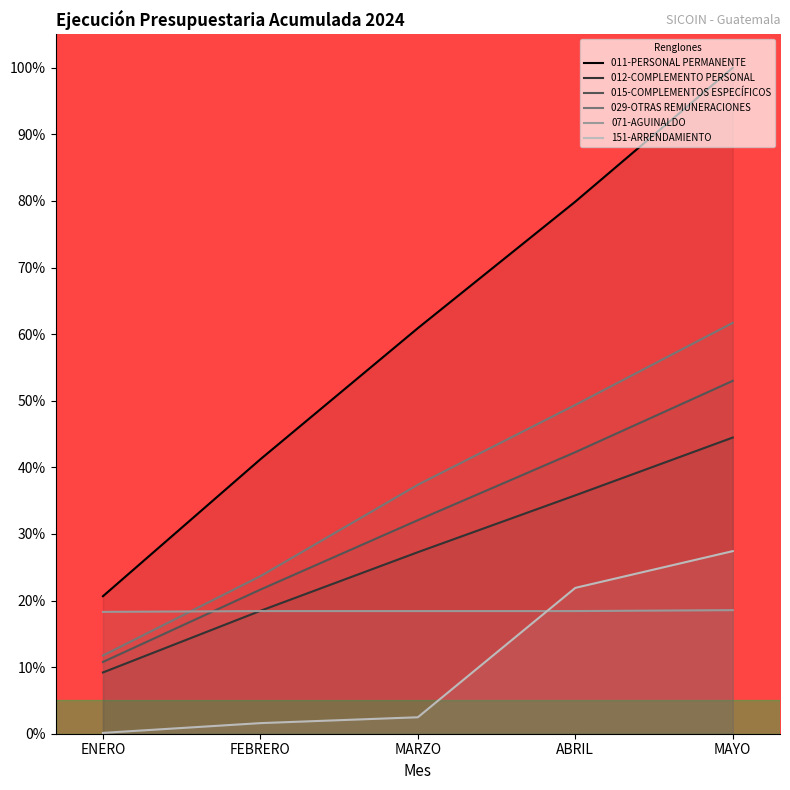

What is the label of the 2nd point from the left?

FEBRERO